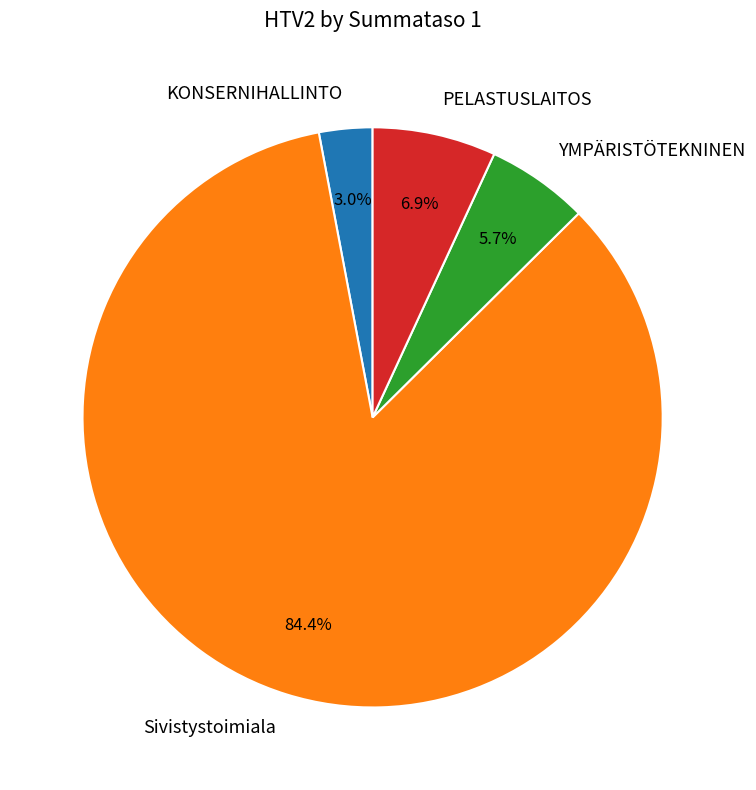

Is there a majority slice in this chart?

Yes